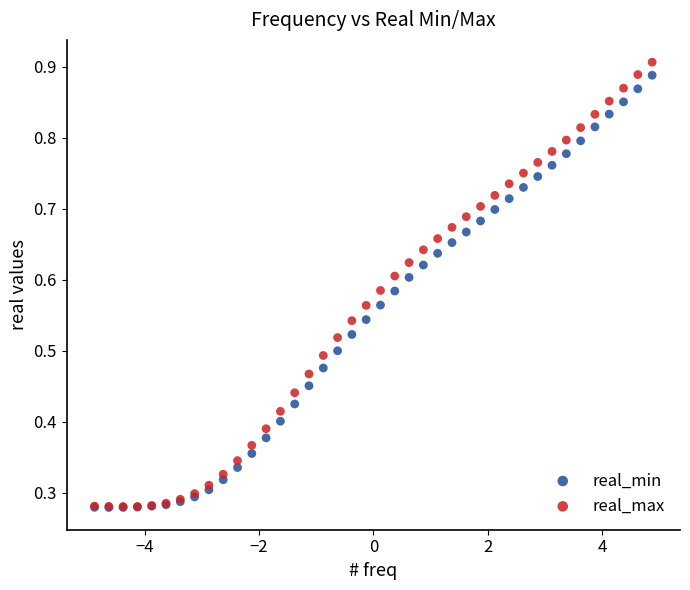

Which series has the widest spread of Y values?

real_max